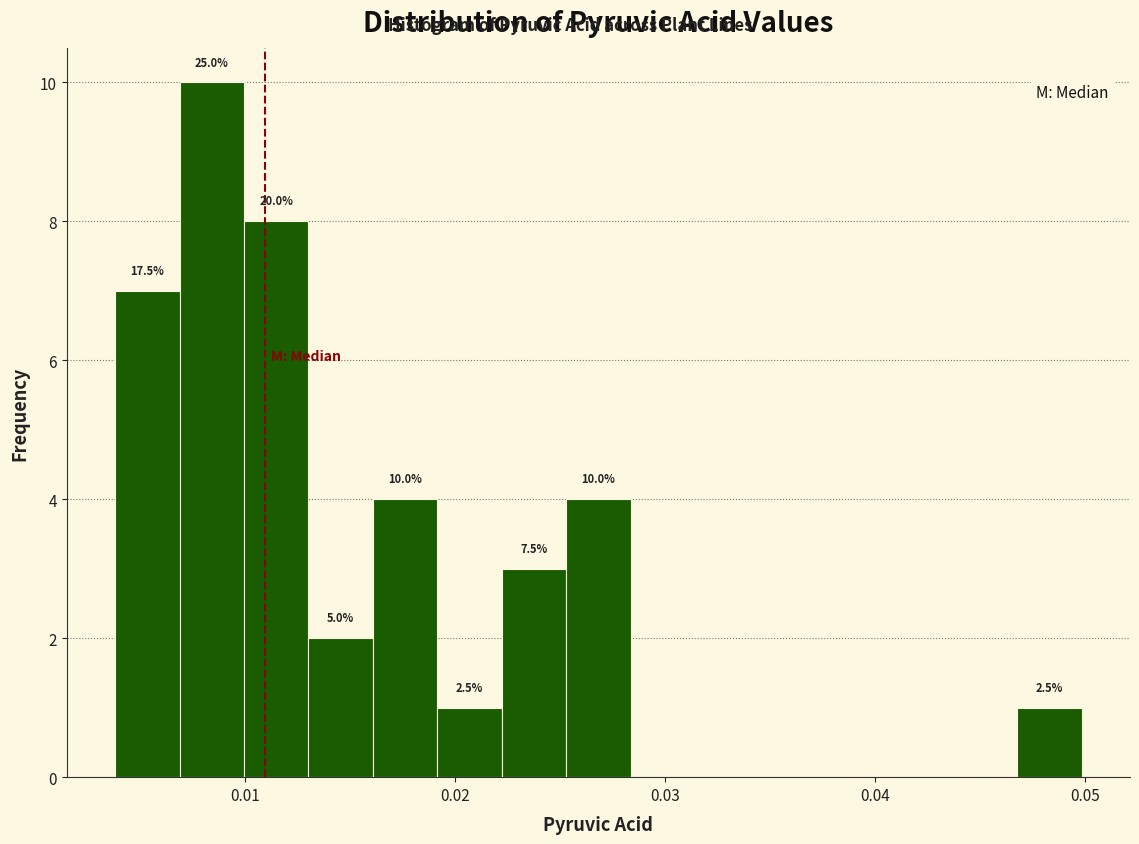

Around what value on the x-axis is the tallest bar? Give the approximate position of its centre, as read against the axis.

0.008